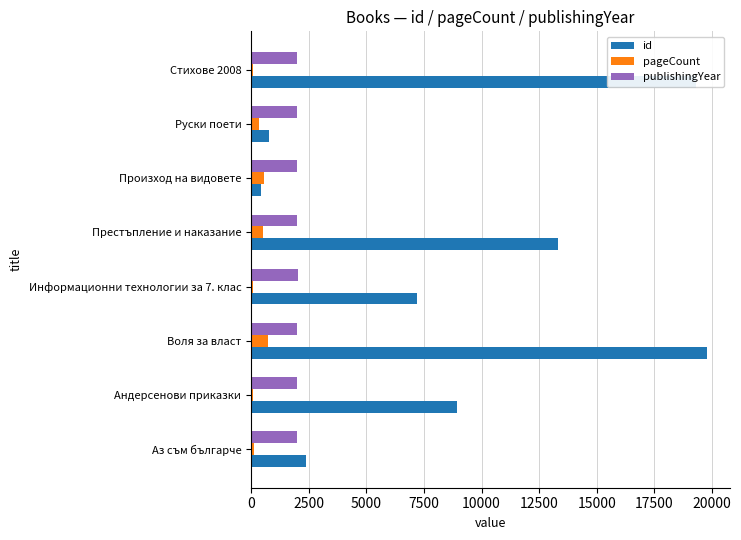

What is the minimum value for publishingYear?

2006